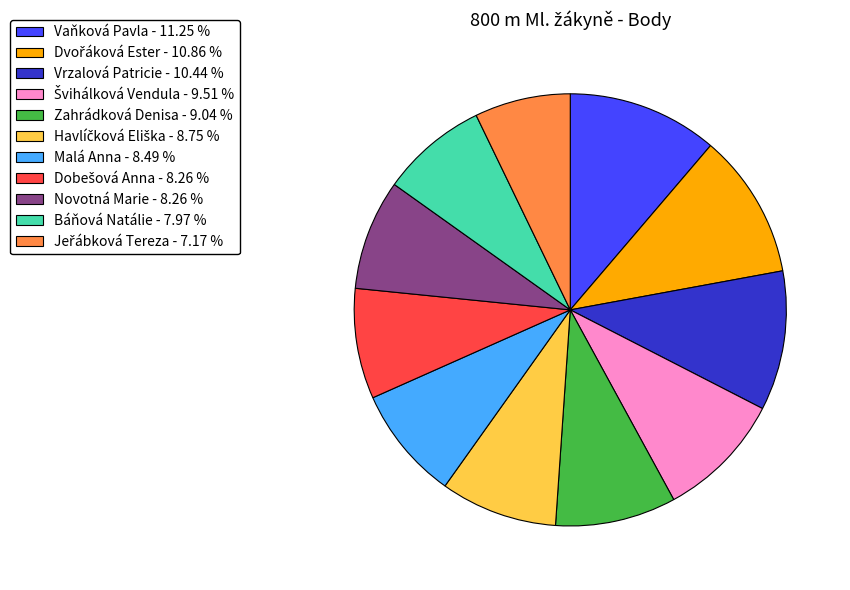

What is the ratio of the value at Báňová Natálie - 7.97 % to the value at Malá Anna - 8.49 %?

0.9